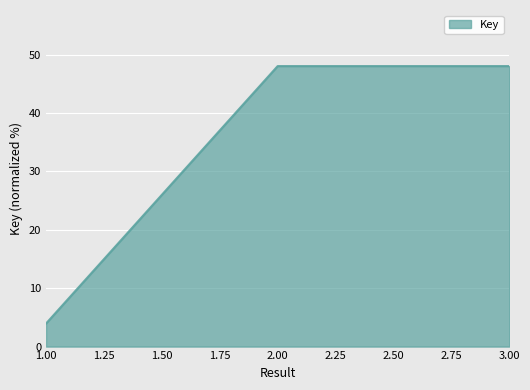

The value at 1.00 is 4.0. True or false?

True